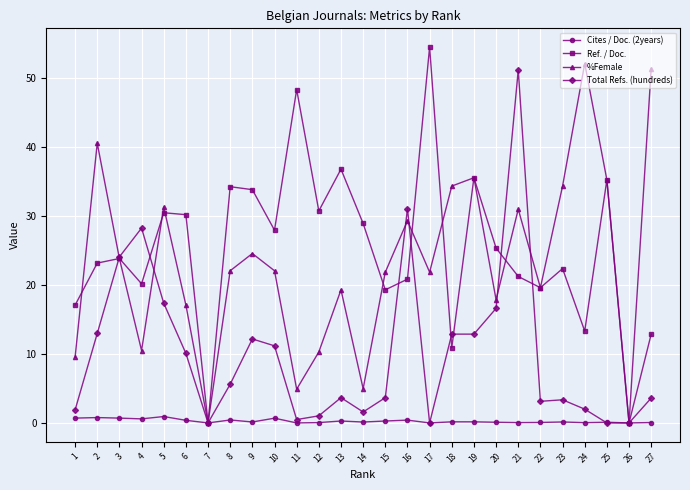

In Ref. / Doc., how many points are lower than both neighbors (excluding endpoints)?

9